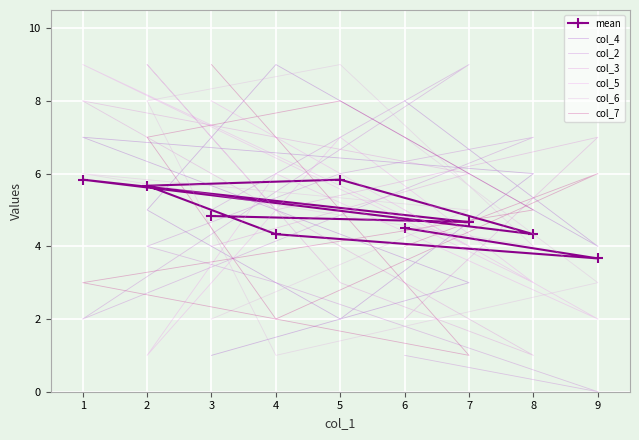

Reading left to right, what are all the values shown in this chart?

col_4: 8	4	9	5	2	6	7	3	1
col_2: 1	0	3	4	6	7	2	9	5
col_3: 2	7	5	9	3	1	8	6	4
col_5: 5	2	6	1	7	3	9	4	8
col_6: 7	3	1	8	9	4	6	5	2
col_7: 4	6	2	7	8	5	3	1	9